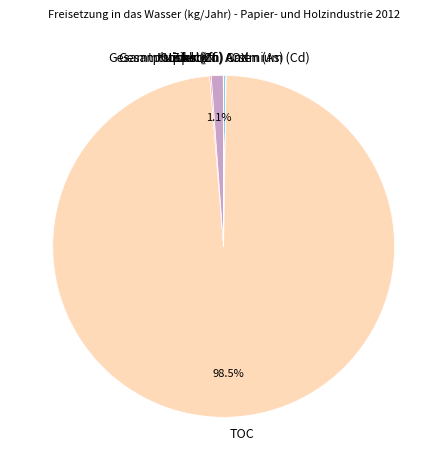

What is the majority slice?

TOC